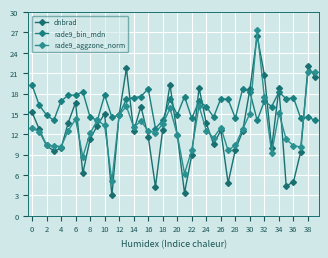

Which series ends up on top after the final intersection of rade9_aggzone_norm and dnbrad?

rade9_aggzone_norm